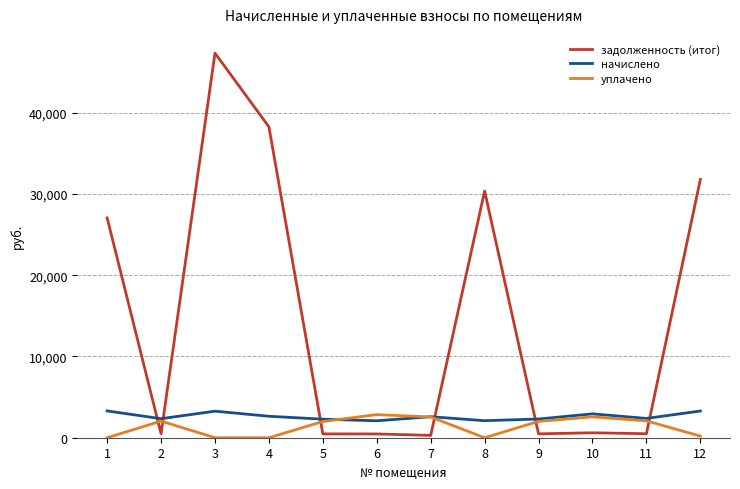

What are all the series names shown in the legend?

задолженность (итог), начислено, уплачено